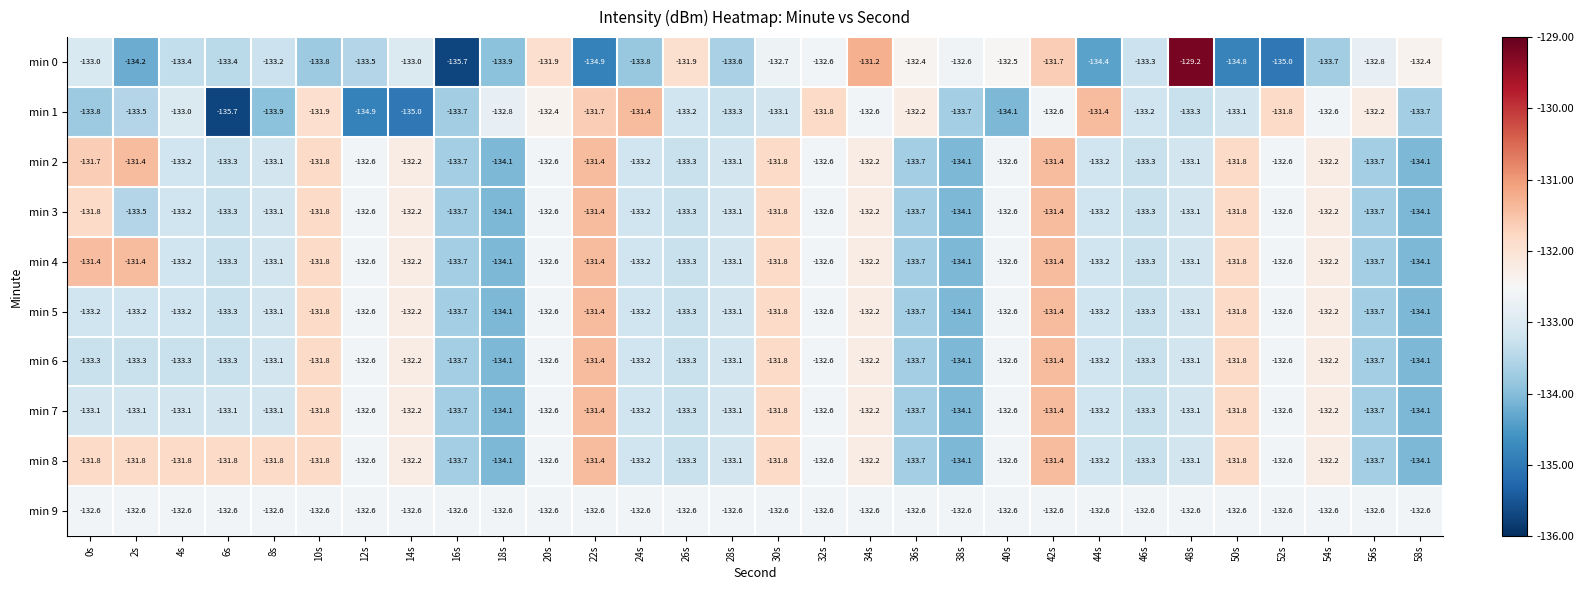

What is the maximum value shown in the chart?

-129.2